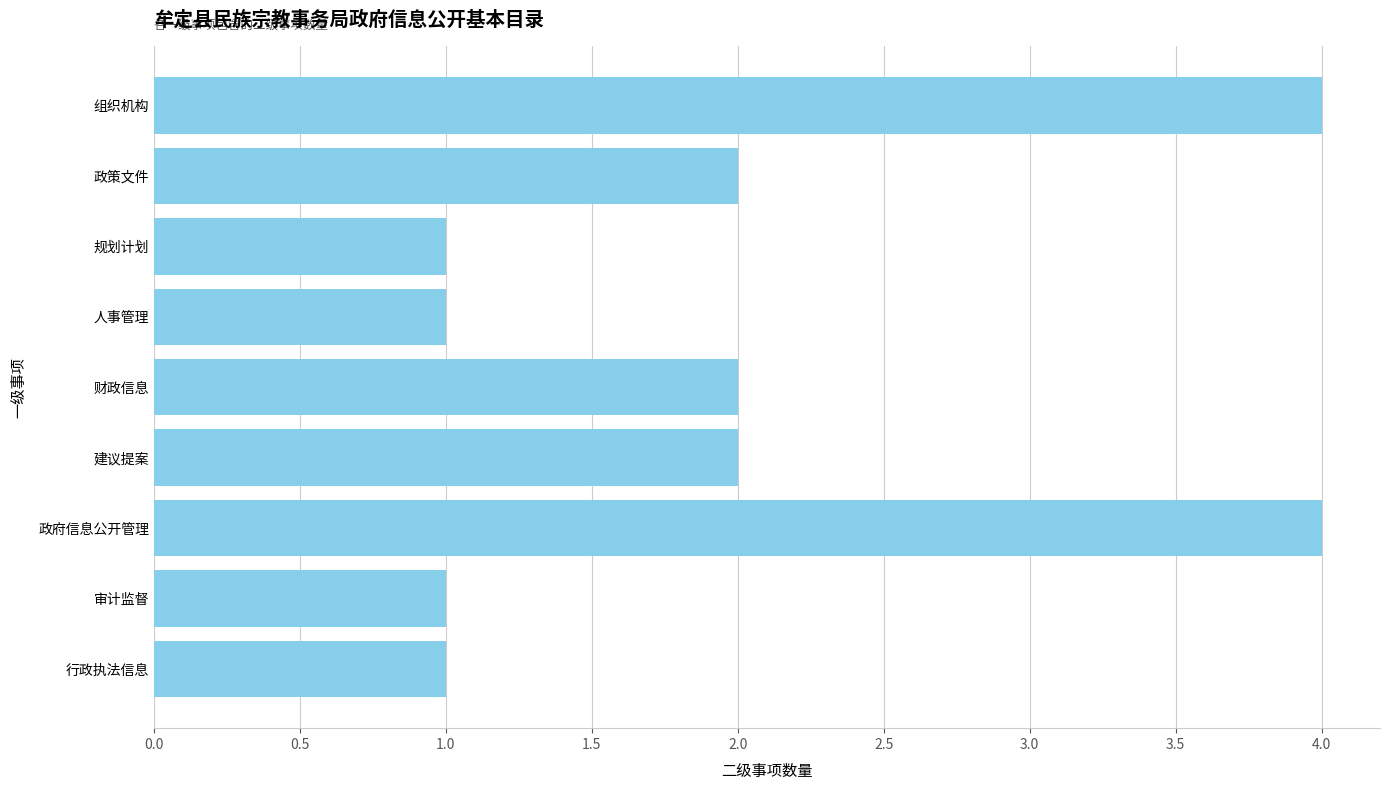

The value at 政策文件 is 2. True or false?

True